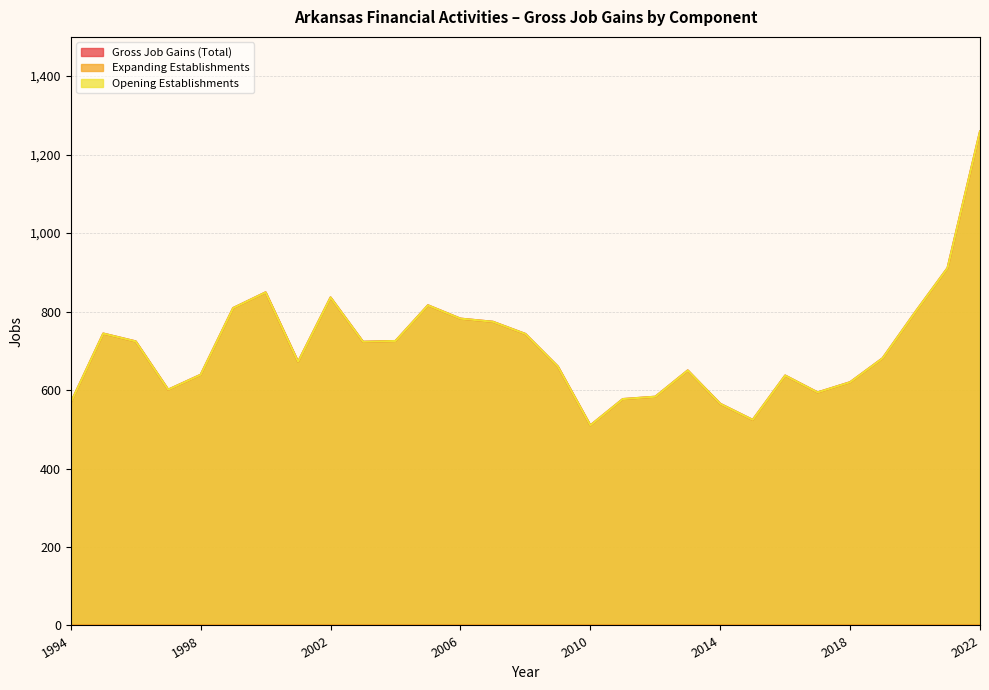

Between 2007 and 2010, which is larger?

2007